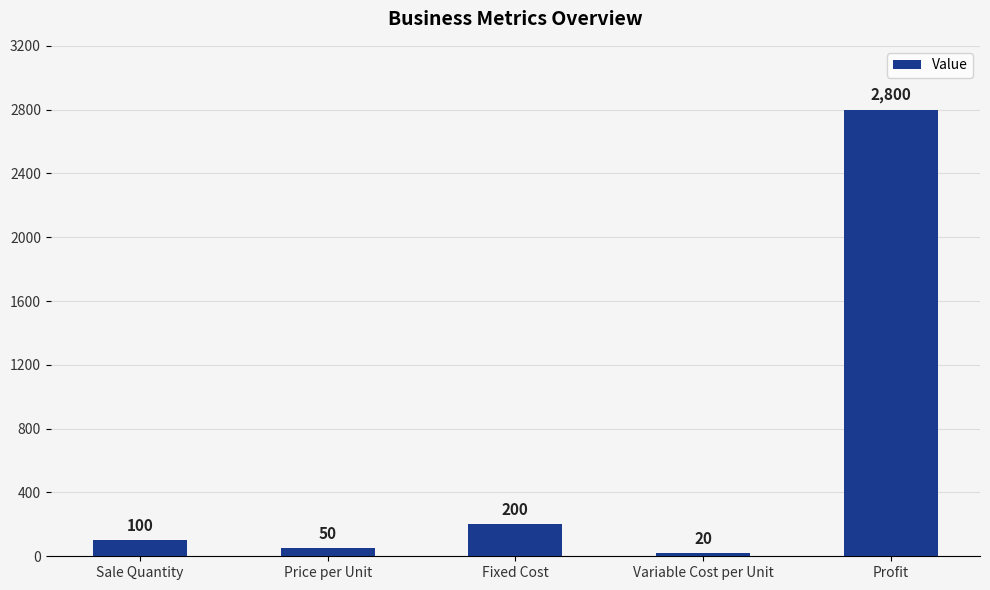

What is the smallest value displayed?

20